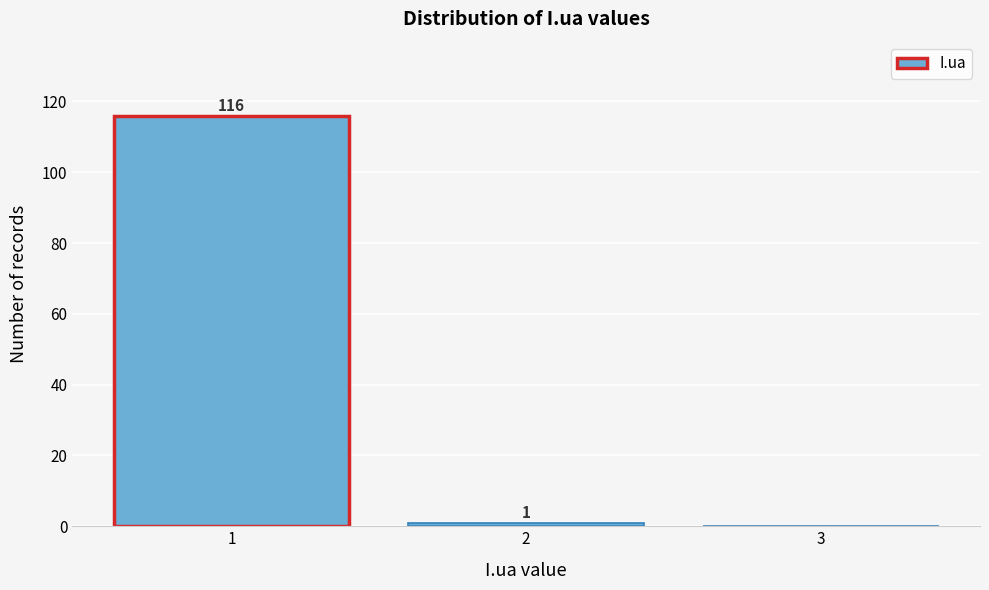

The value at 2 is 1. True or false?

True